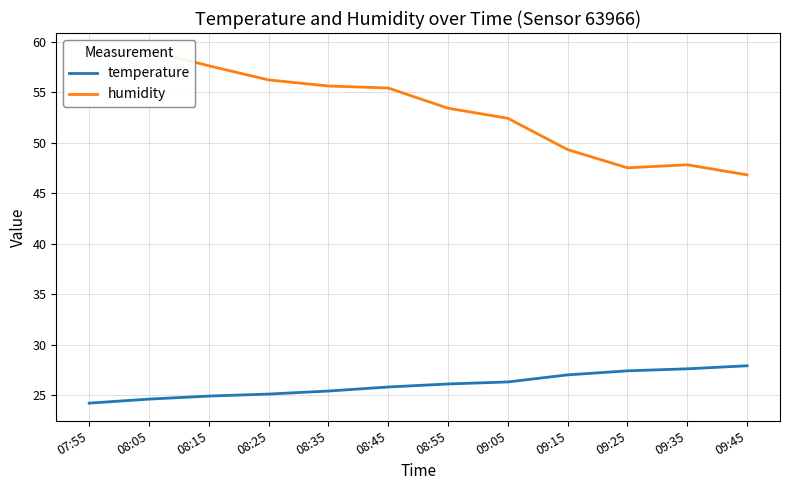

True or false: temperature and humidity cross at least once.

False